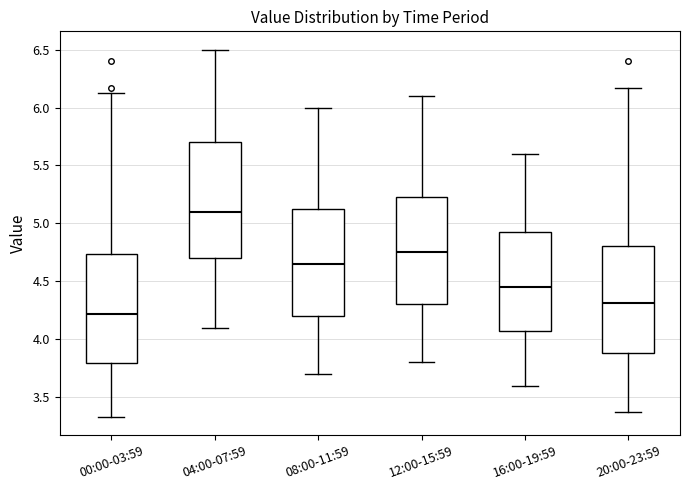

Which box has the highest median line?

04:00-07:59